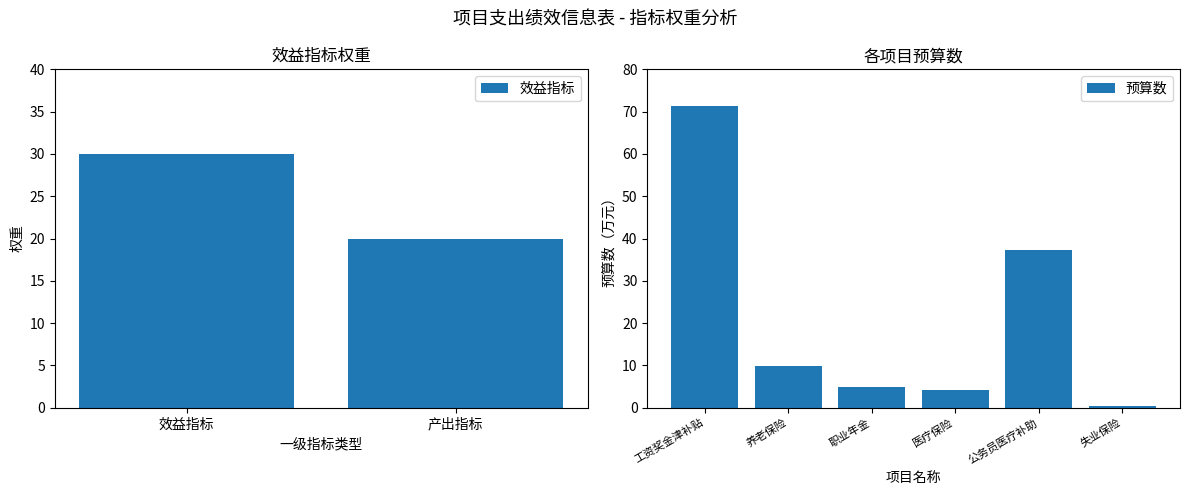

Count the number of categories in the chart.

2